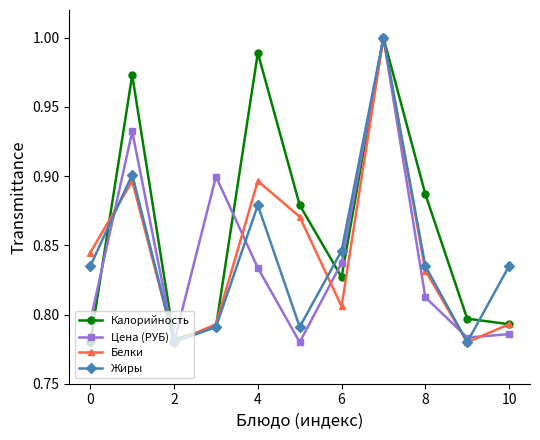

Which series has the largest total across all categories?

Калорийность